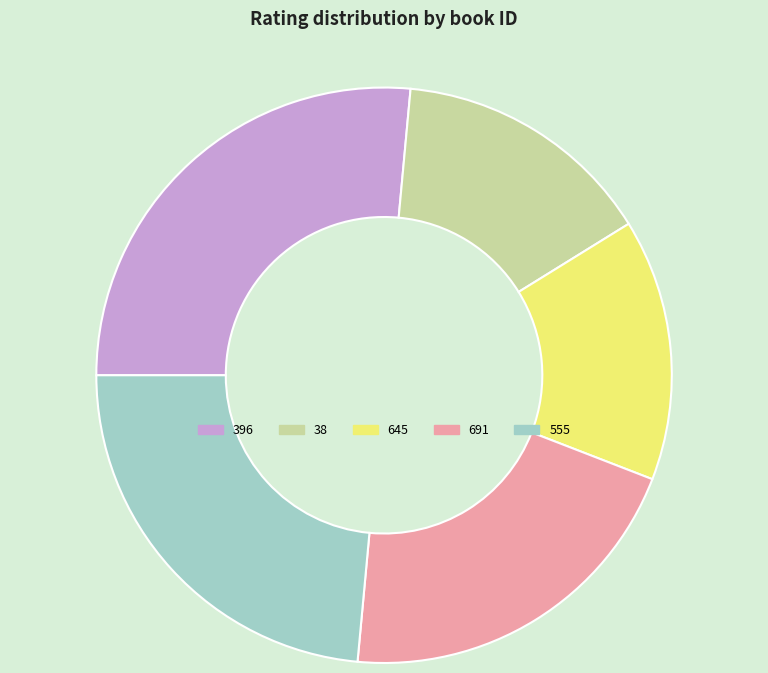

True or false: 645 accounts for 15% of the total.

True